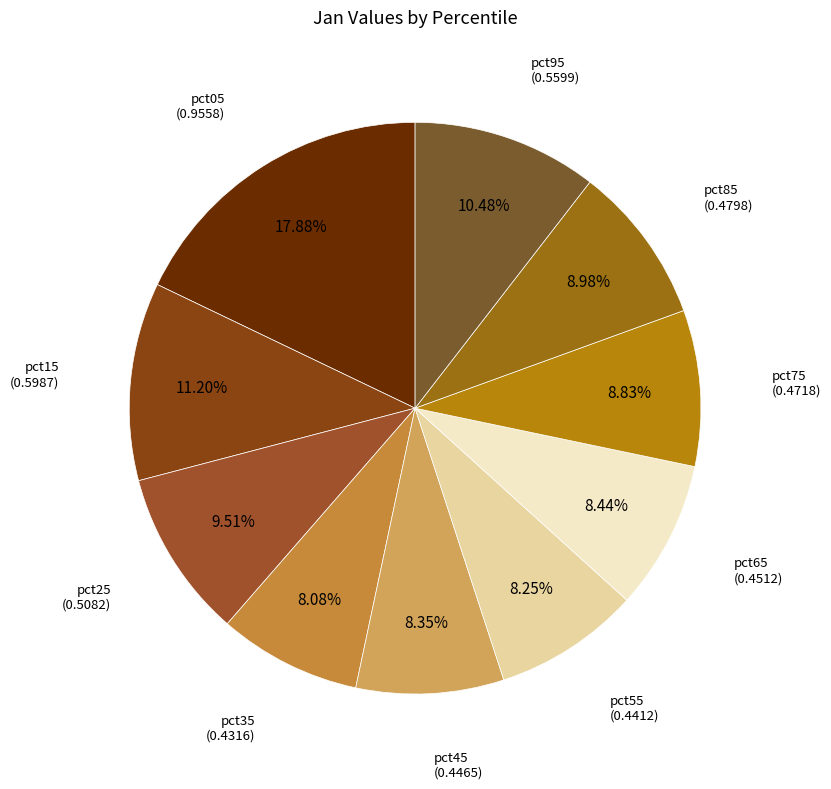

Count the number of slices in the pie.

10